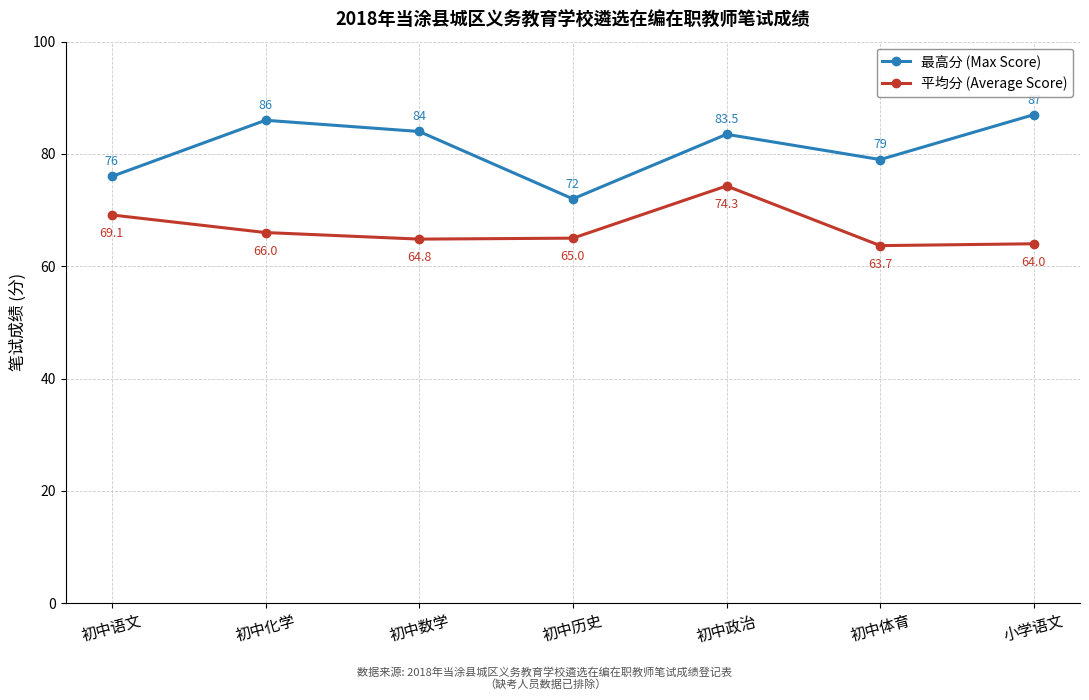

What is the minimum value shown in the chart?

63.7